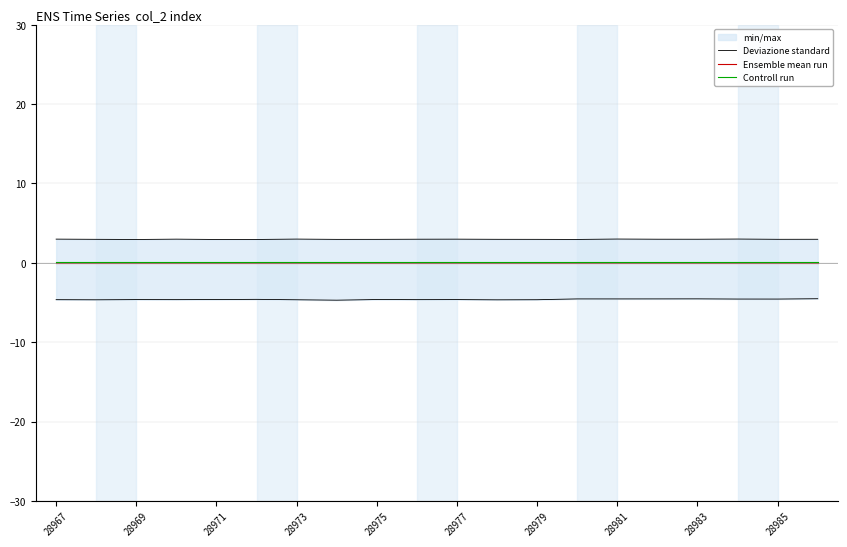

Is it true that Controll run equals 0.1 at 28981?

True